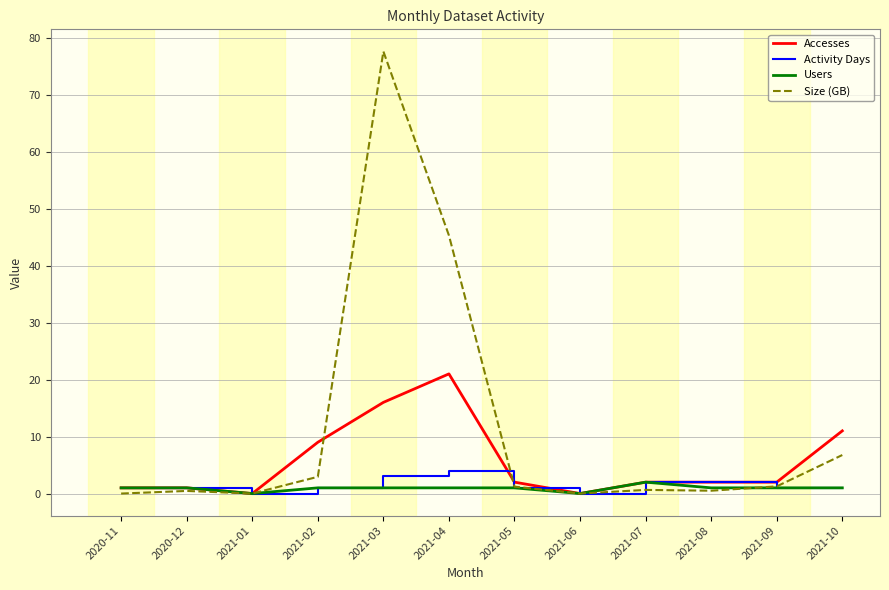

What is the greatest value displayed?

77.6